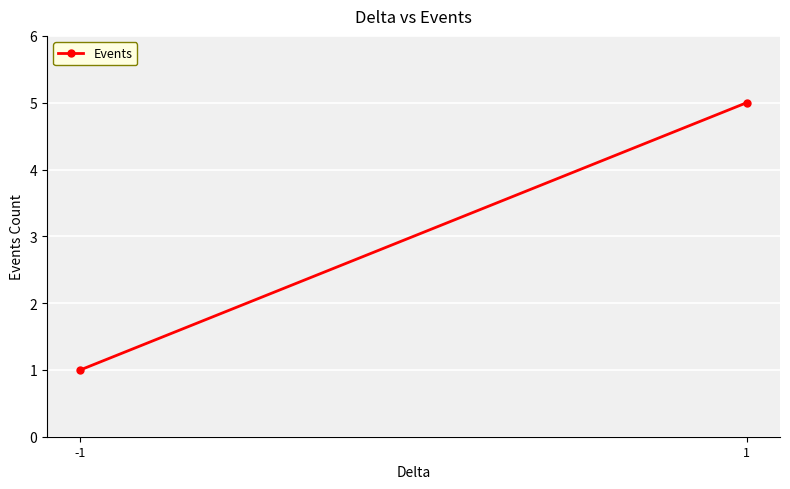

Reading left to right, transcribe all the data shown in this chart.

-1=1	1=5